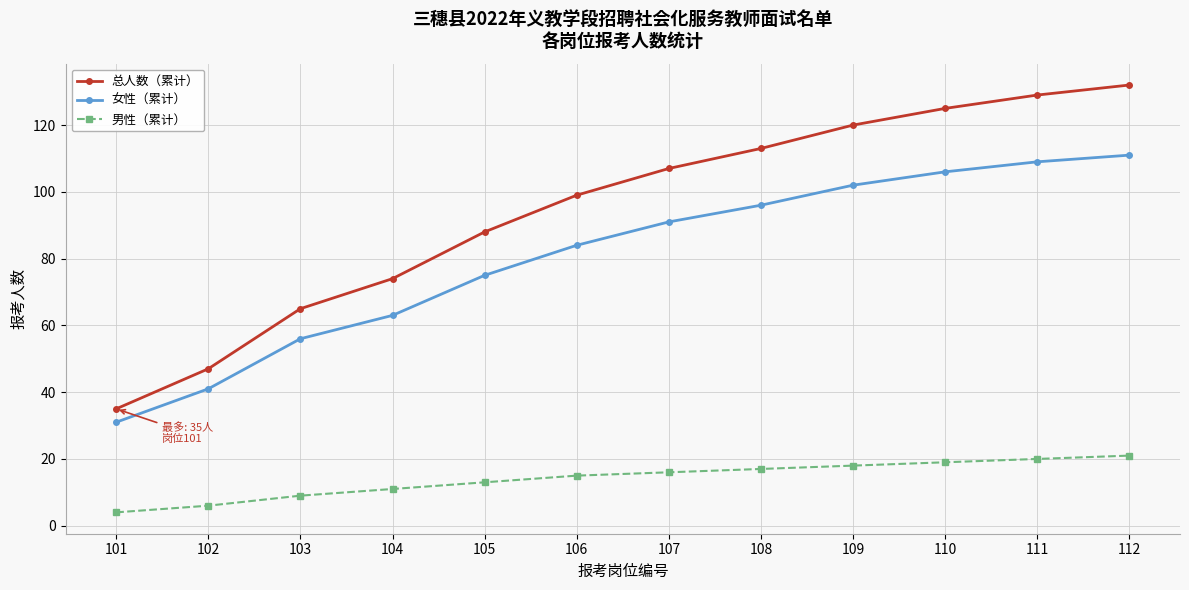

At how many categories does at least one series exceed 62?

10